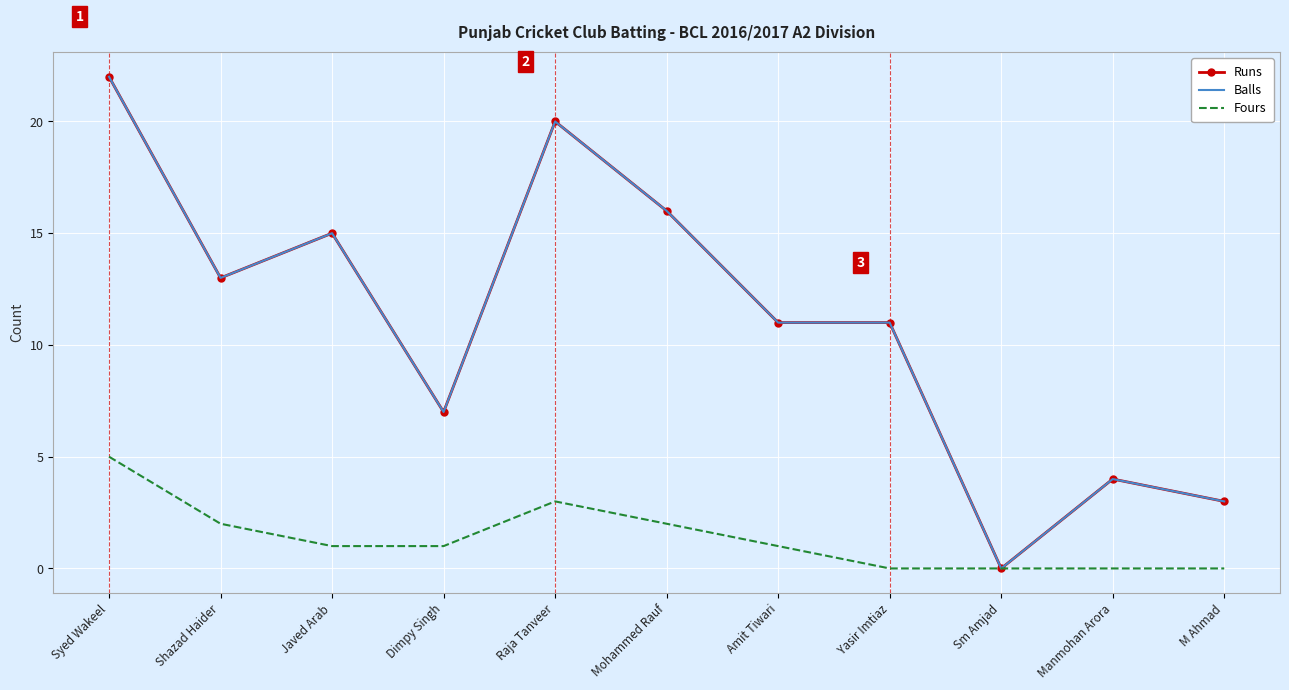

Which category has the highest value in the Fours series?

Syed Wakeel